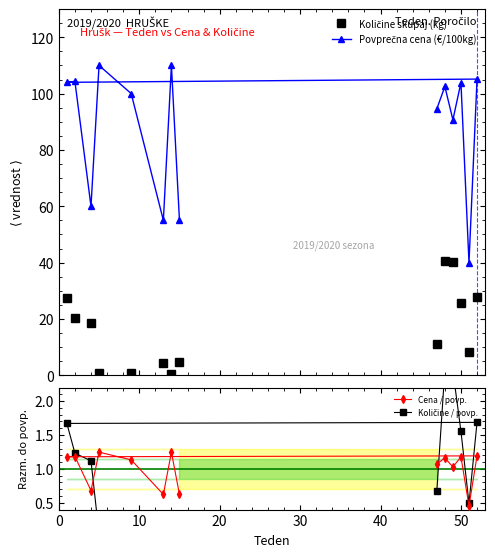

True or false: Cena / povp. and Količine / povp. cross at least once.

True